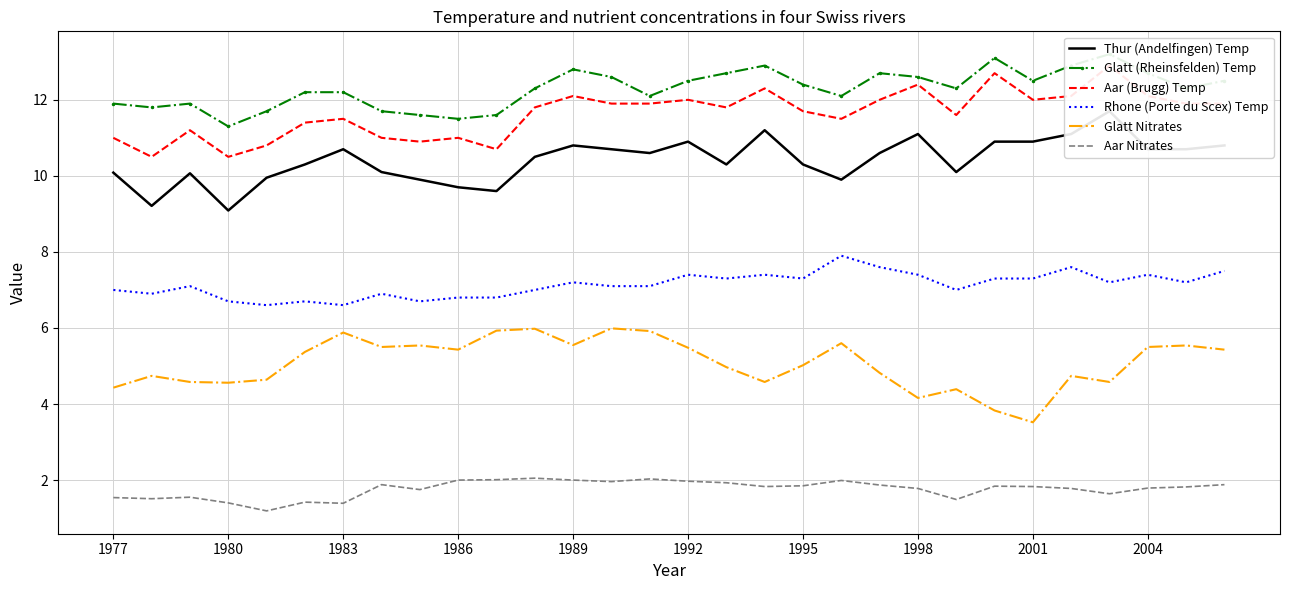

What are all the series names shown in the legend?

Thur (Andelfingen) Temp, Glatt (Rheinsfelden) Temp, Aar (Brugg) Temp, Rhone (Porte du Scex) Temp, Glatt Nitrates, Aar Nitrates